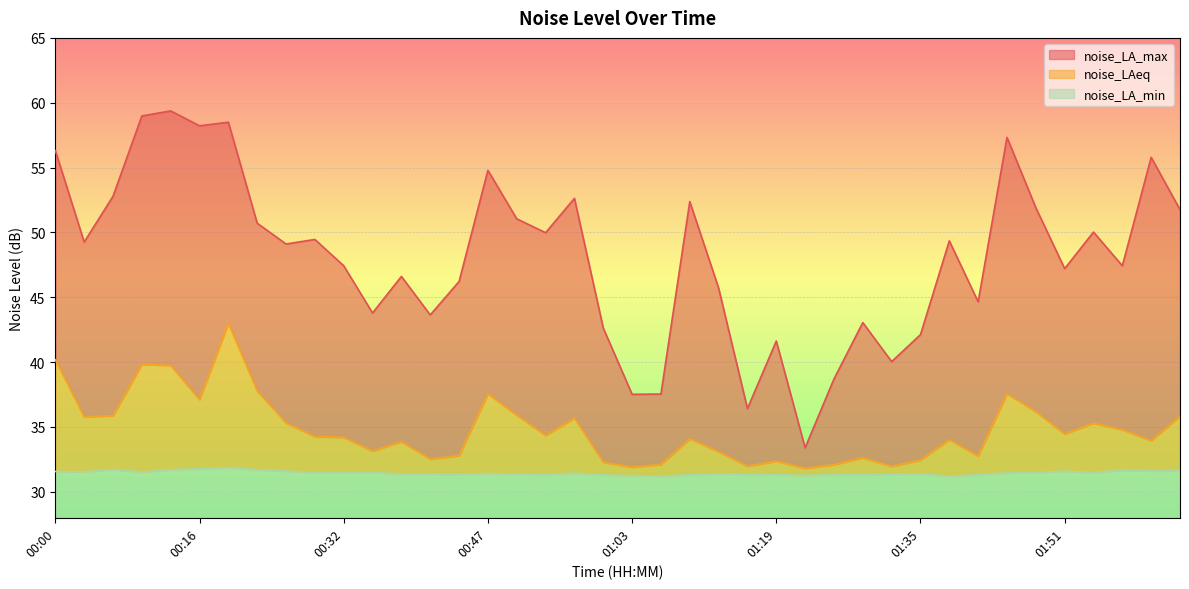

Is the value of noise_LAeq at 01:54 greater than the value of noise_LA_min at 00:19?

Yes